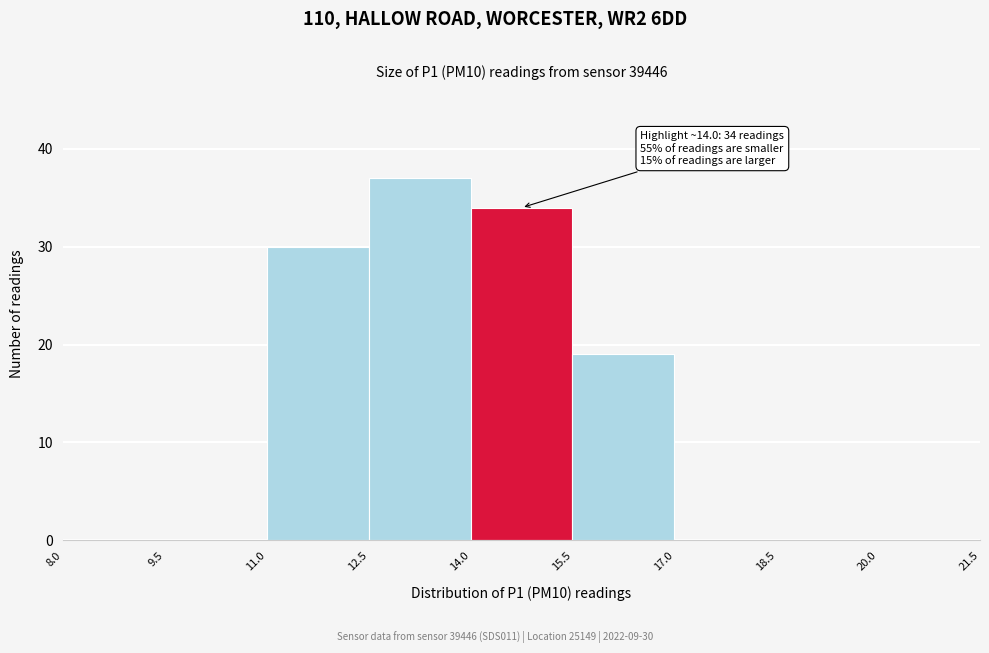

Which range on the x-axis has the tallest bar?

12.5 to 14.0